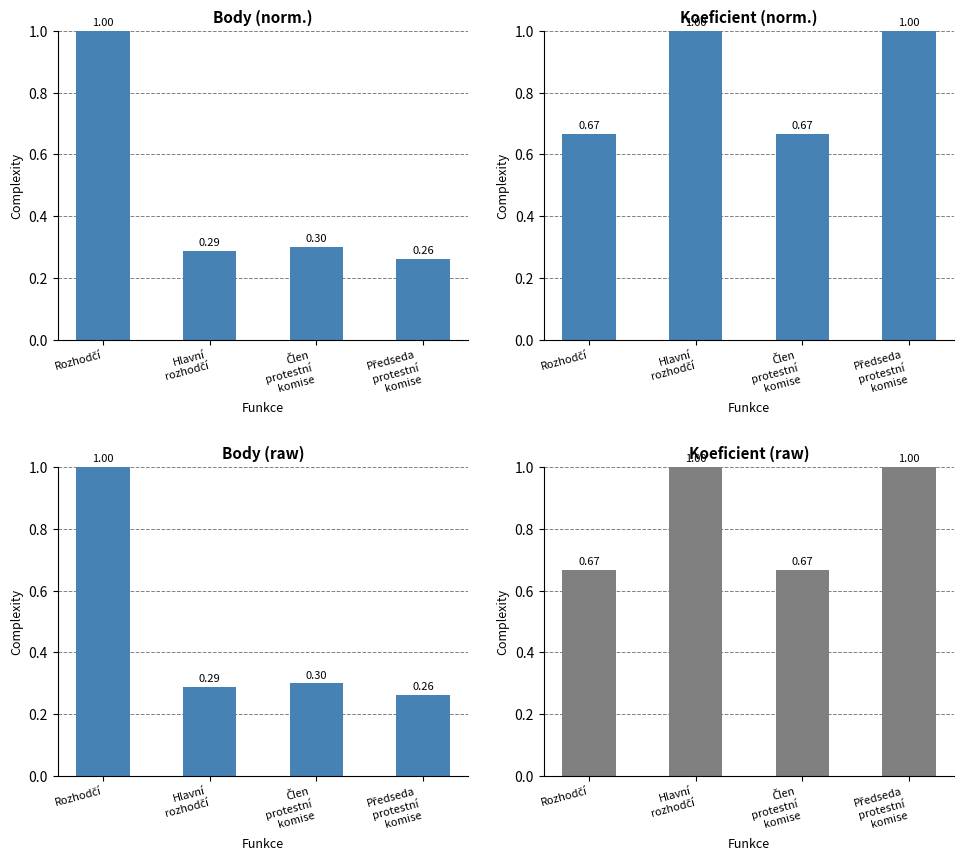

How many bars are there in each group?

4